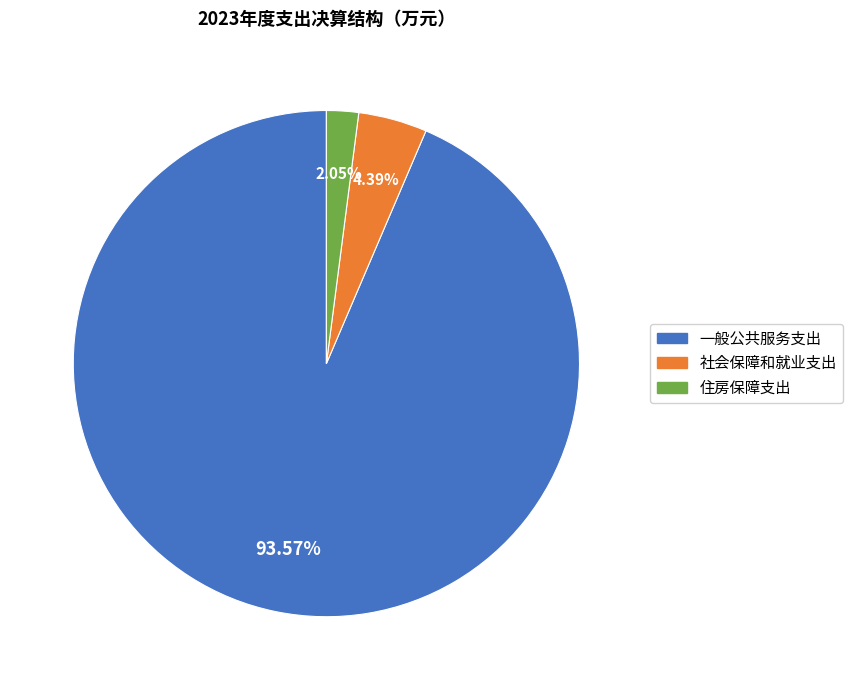

Is there a majority slice in this chart?

Yes